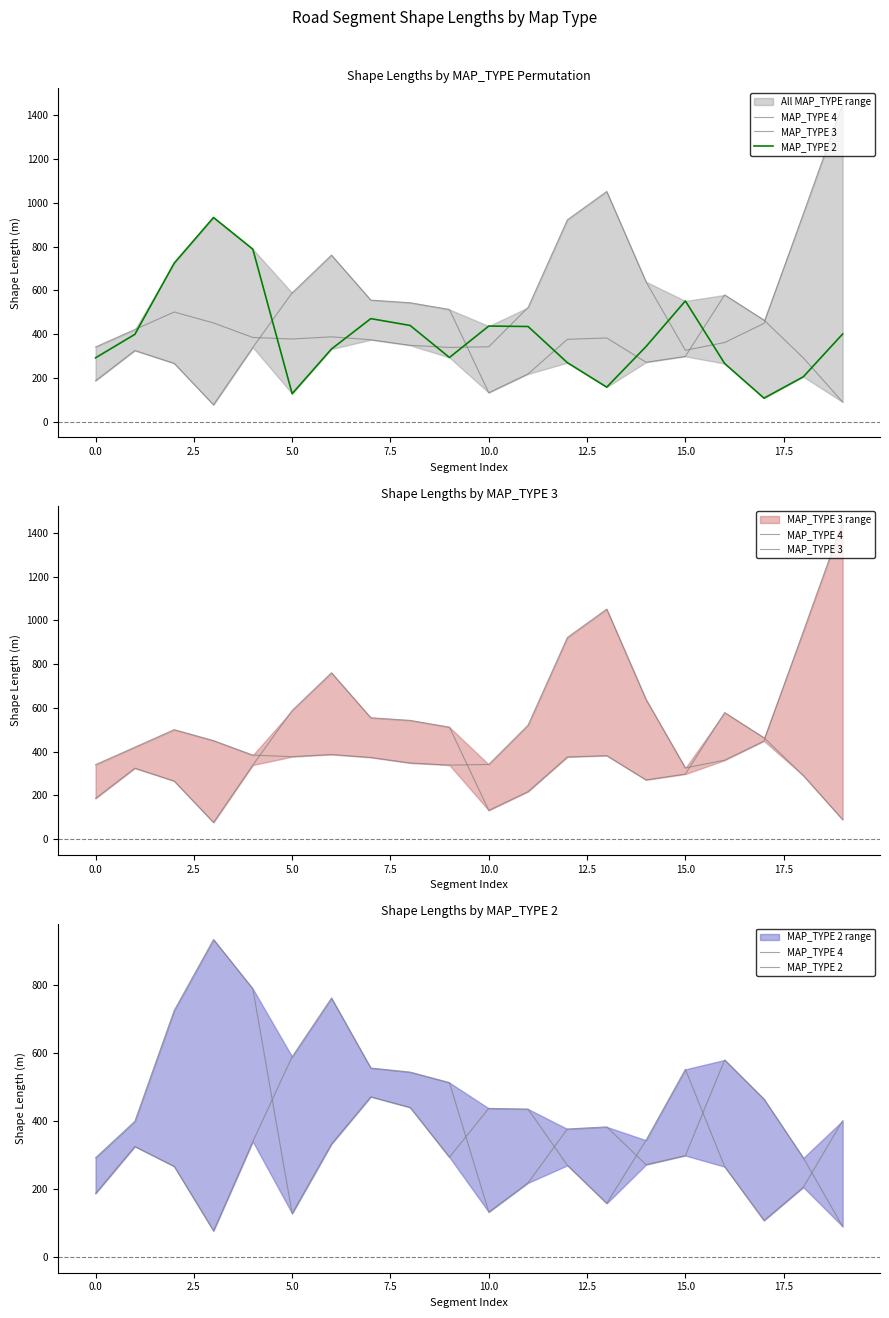

How many categories are shown in the chart?

20